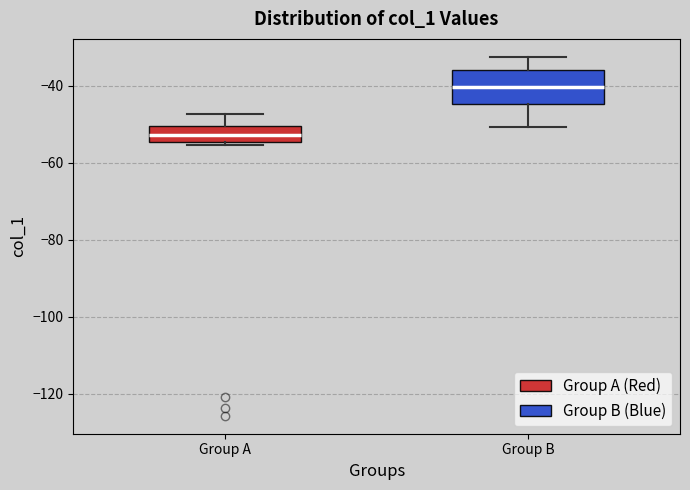

Reading left to right, transcribe this box plot: for each box, give where its median line is, the range the box spans, and where its two whiskers end, as read against the y-axis. The values are not printed on the chart, so give them approximately, as read against the axis.

Group A: median -52, box -54 to -50, whiskers -56 to -48
Group B: median -40, box -44 to -36, whiskers -50 to -32